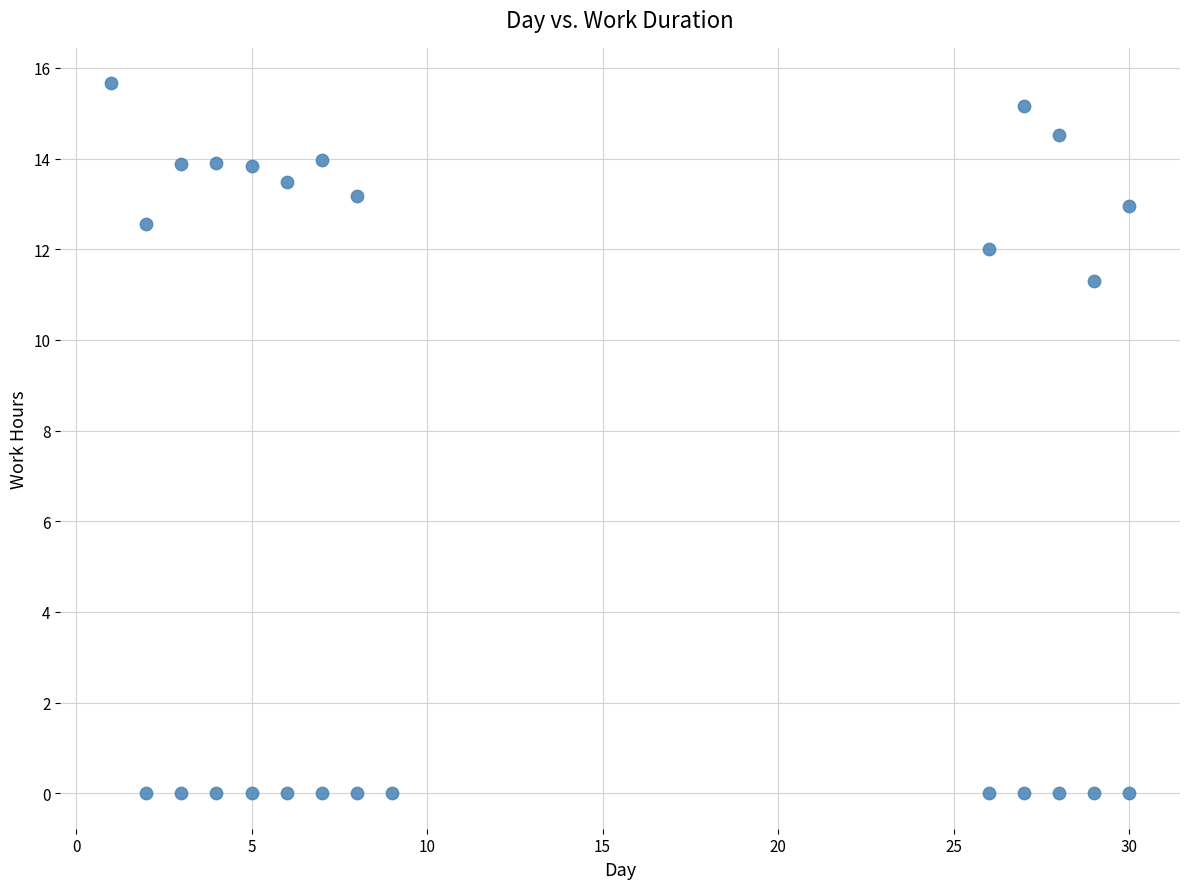

What is the range of Y values (max minus min)?

15.7